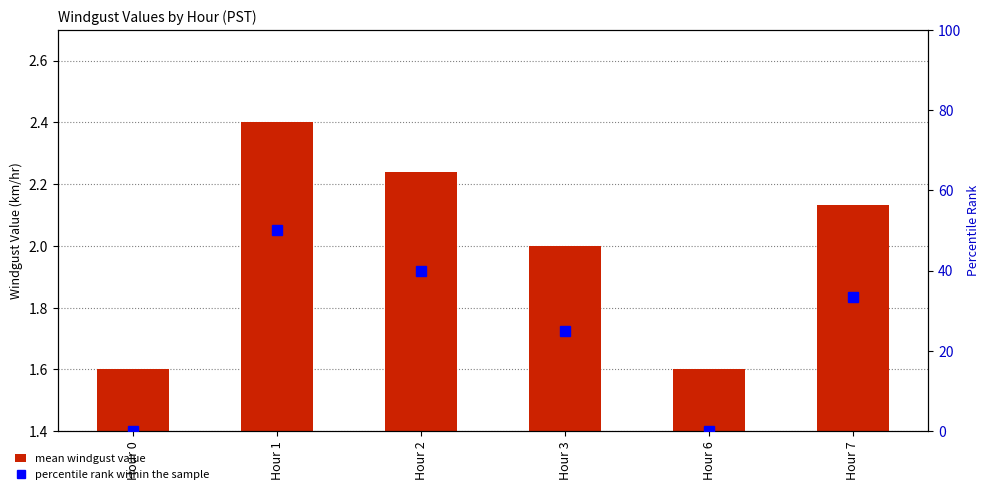

At which category is the sum across all series the highest?

Hour 1